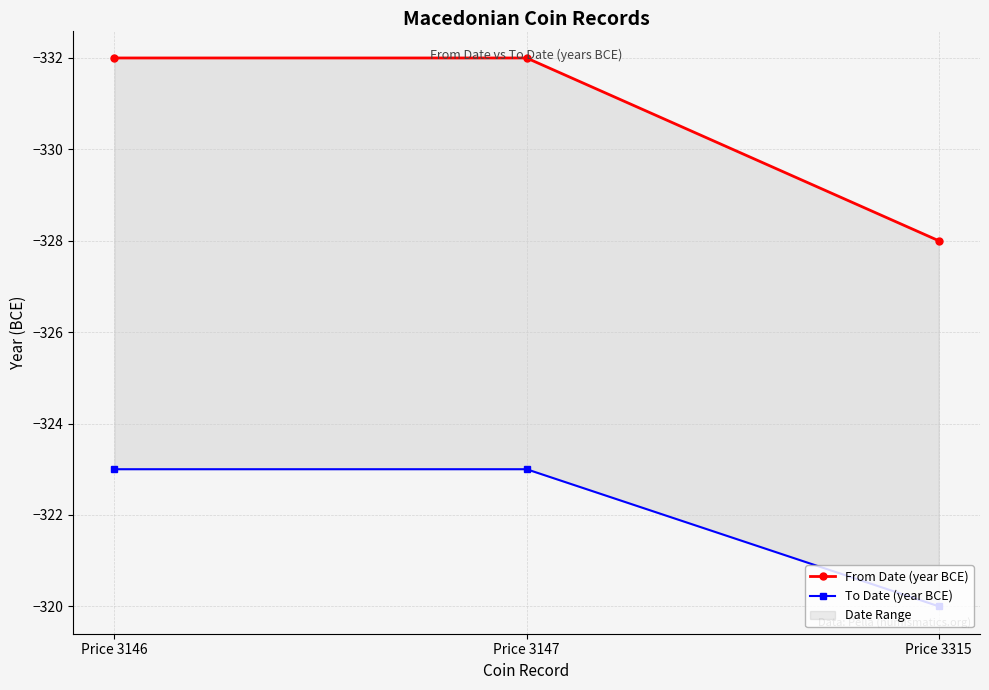

Rank the series at Price 3147 from highest to lowest value.

To Date (year BCE), From Date (year BCE)